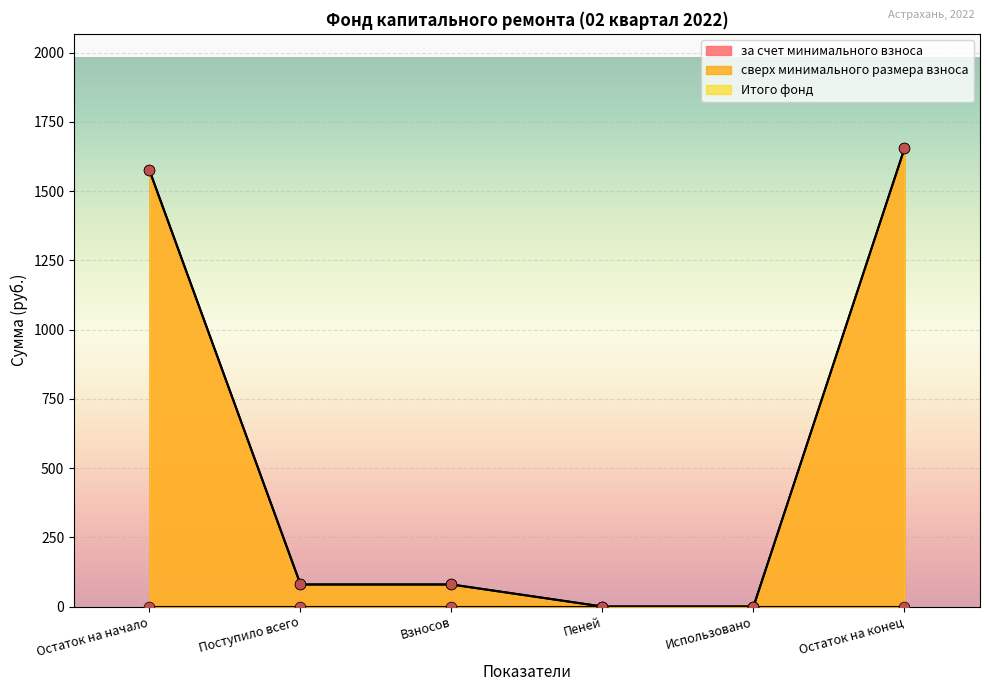

At which category is the sum across all series the highest?

Остаток на конец